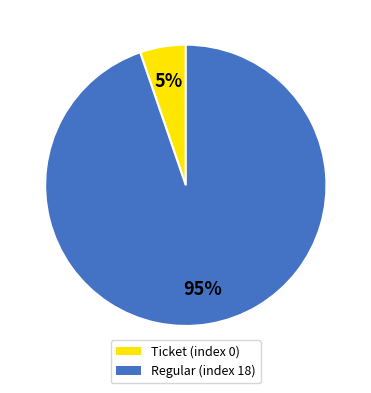

Rank the categories by value from lowest to highest.

Ticket (index 0), Regular (index 18)